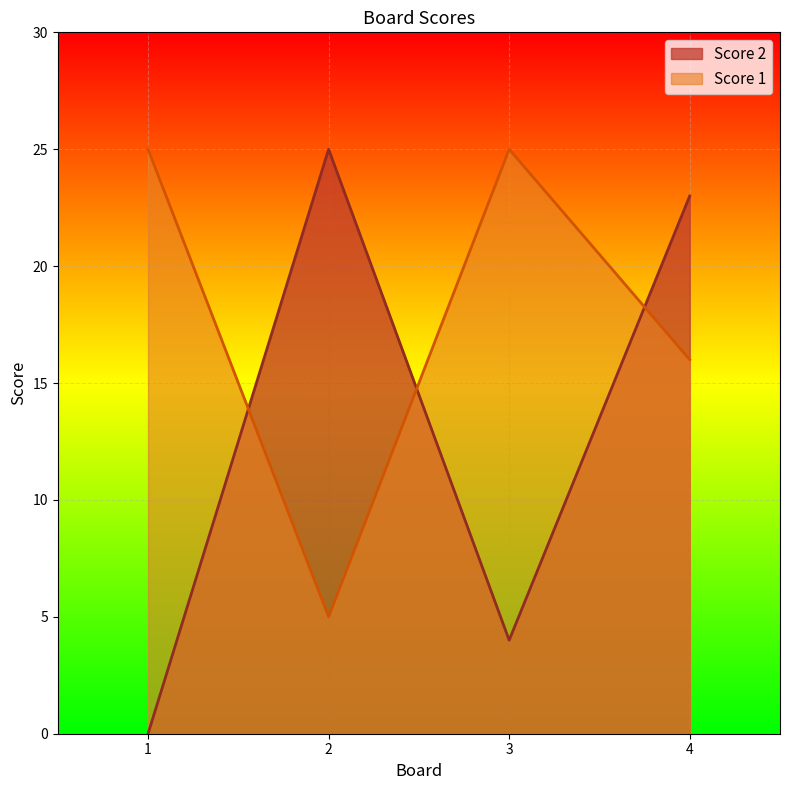

How many intersections are there between Score 2 and Score 1?

3